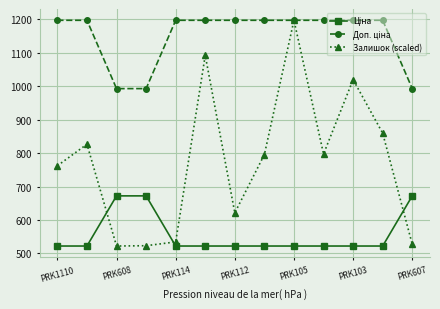

What is the maximum value for Залишок (scaled)?

1197.0